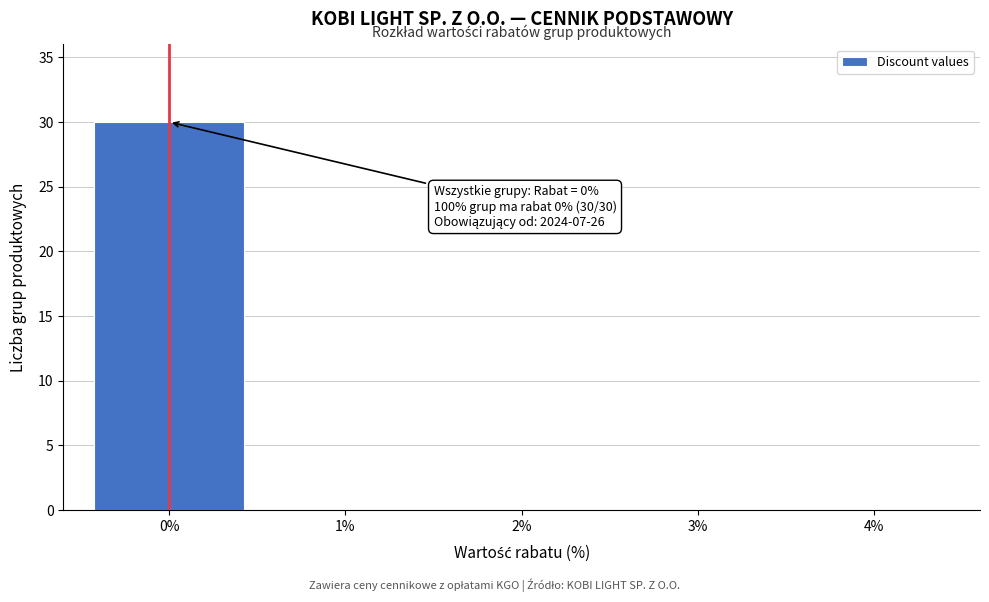

Reading right to left, extract all data points from this chart.

4%=0	3%=0	2%=0	1%=0	0%=30